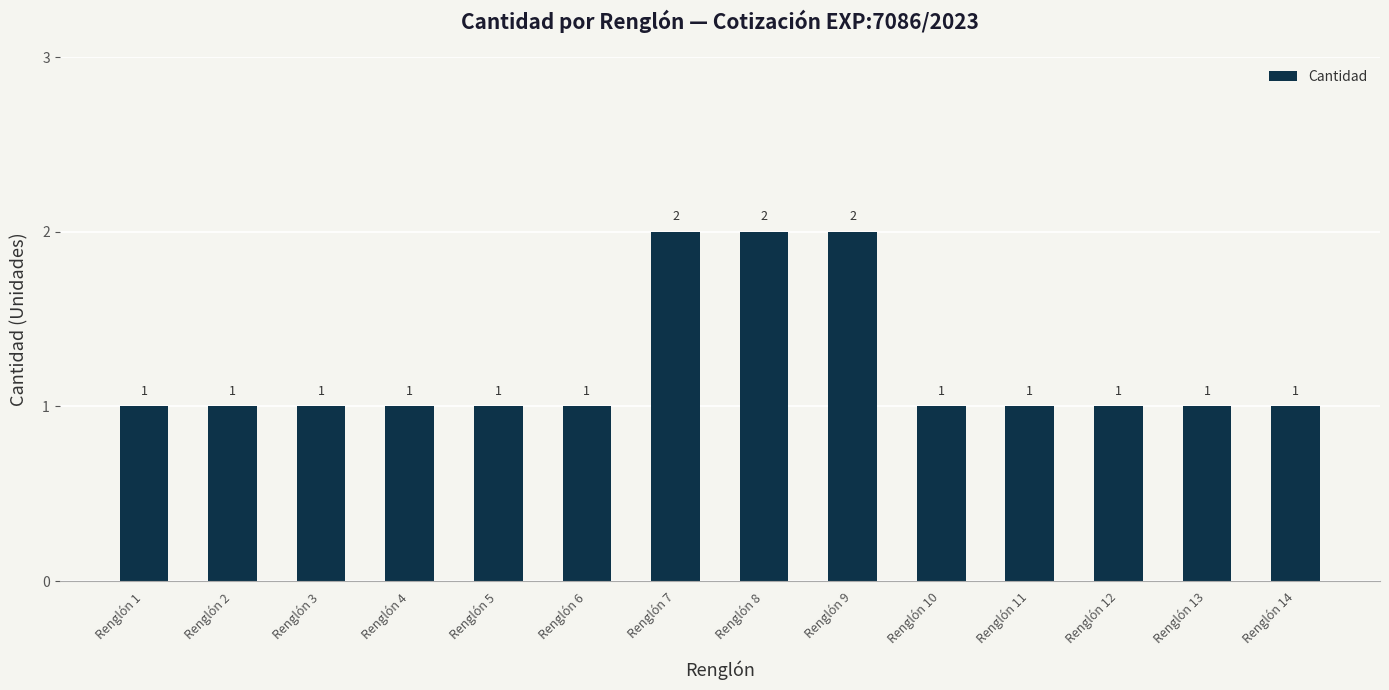

The value at Renglón 7 is 3. True or false?

False